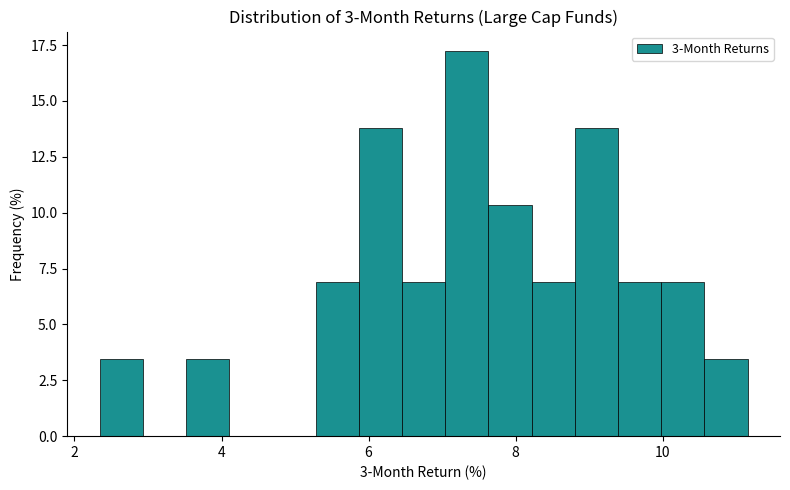

Read against the x-axis, roughly where is the centre of the tallest bar?

7.4